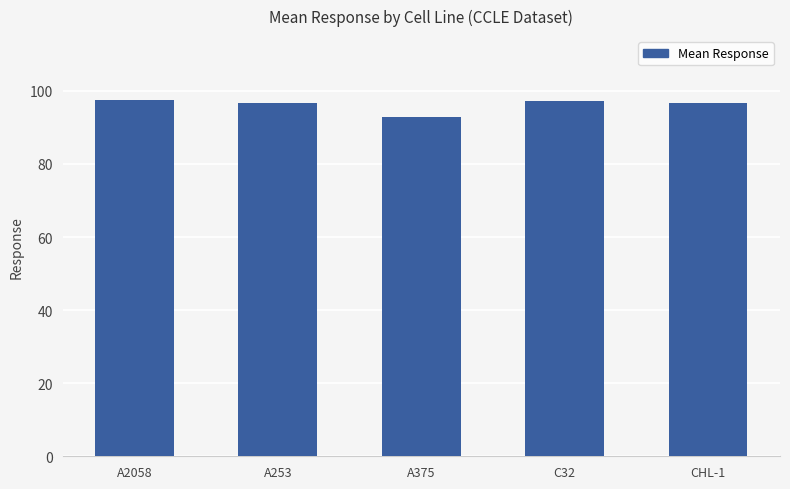

What is the difference between the values at C32 and A2058?

0.4